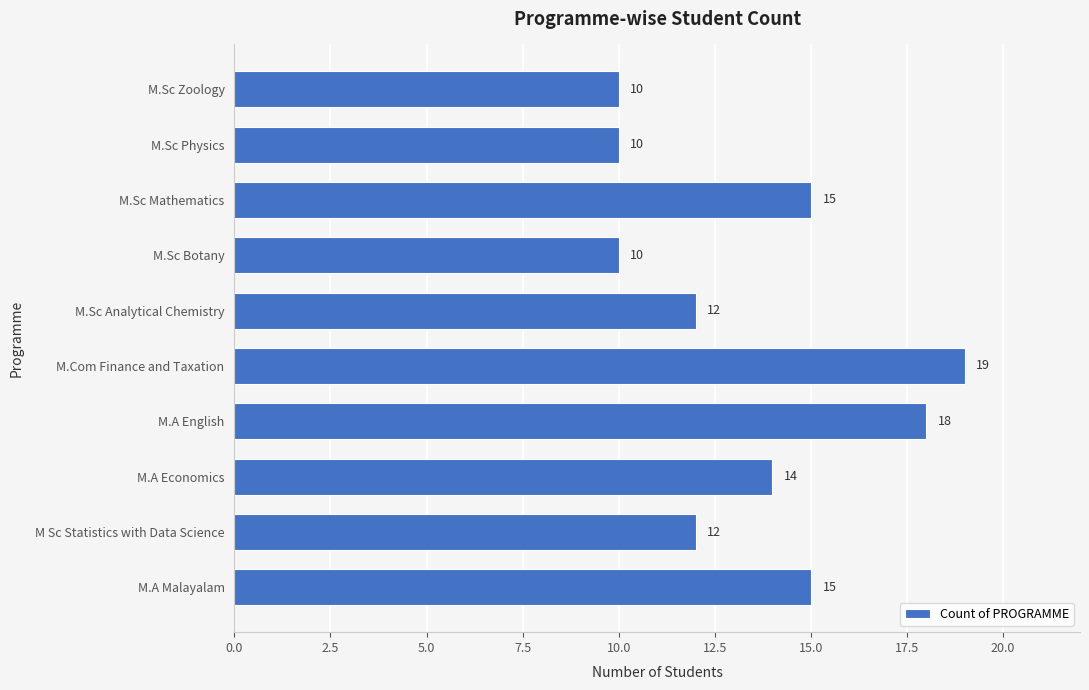

What is the difference between the maximum and minimum values?

9